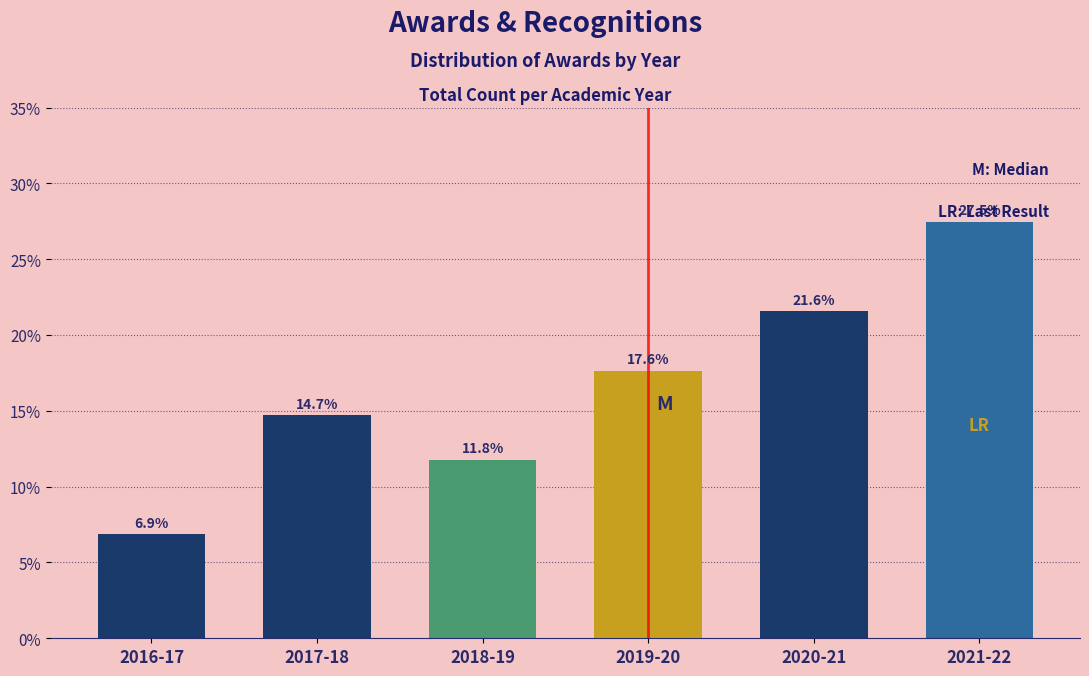

Reading left to right, transcribe all the data shown in this chart.

6.9	14.7	11.8	17.6	21.6	27.5